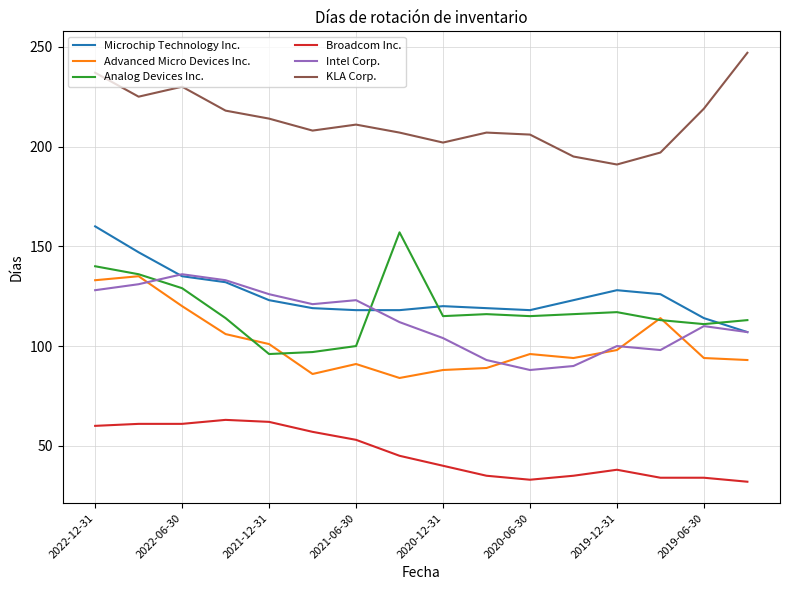

What are all the series names shown in the legend?

Microchip Technology Inc., Advanced Micro Devices Inc., Analog Devices Inc., Broadcom Inc., Intel Corp., KLA Corp.